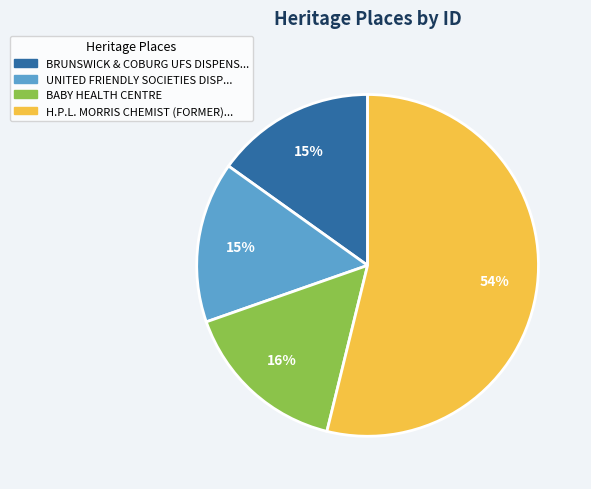

Does any single category account for the majority?

Yes